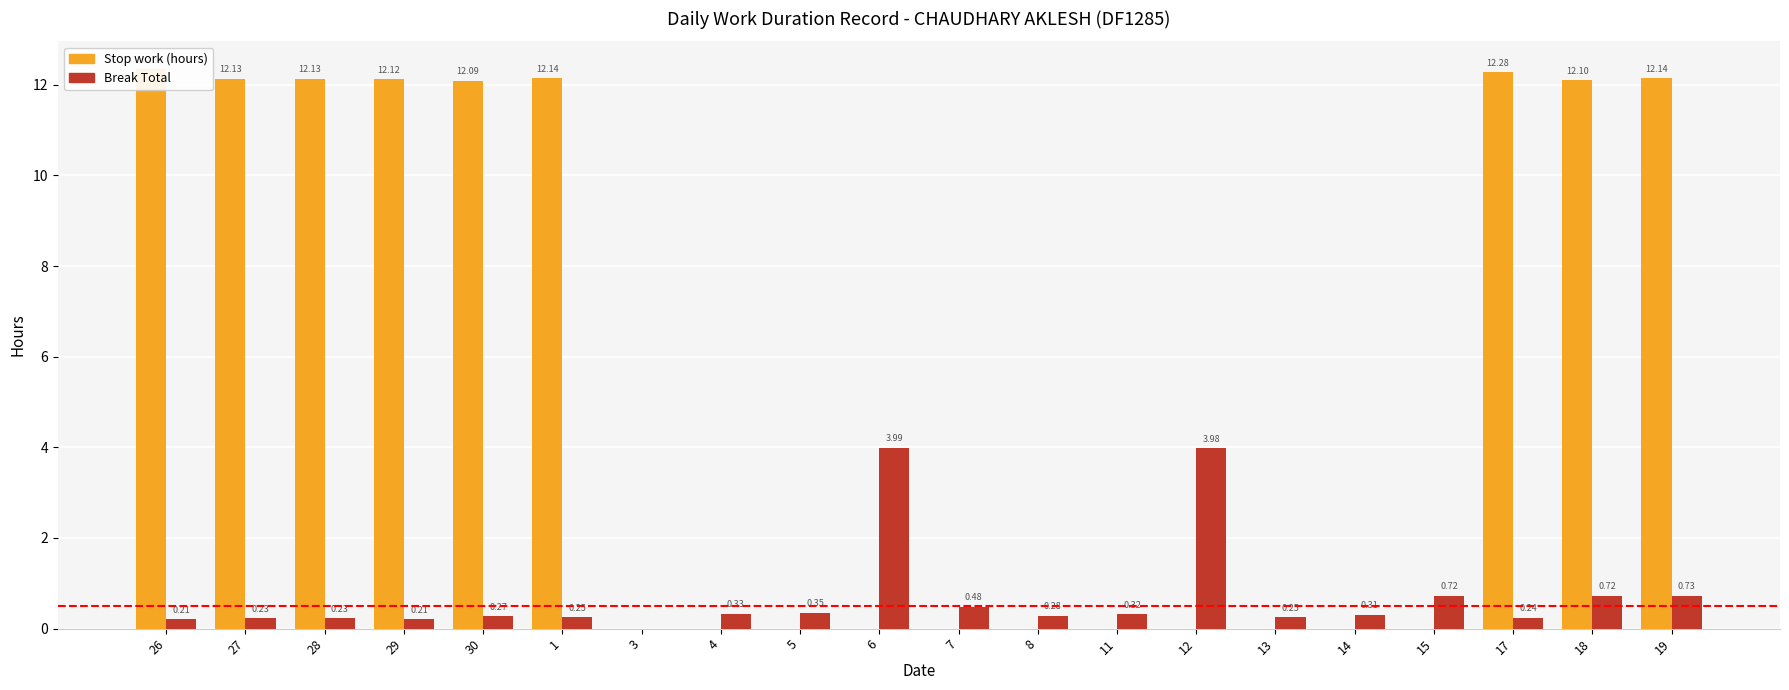

Which series has the widest spread of values?

Stop work (hours)